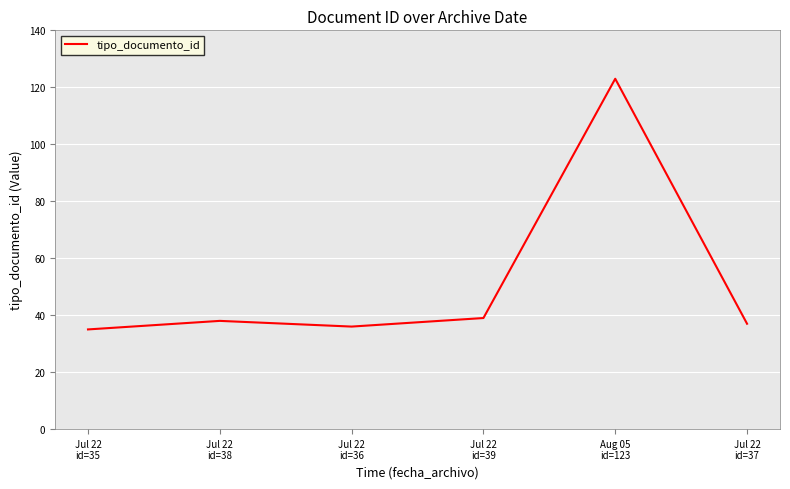

True or false: there are more than 0 points higher than both neighbors.

True